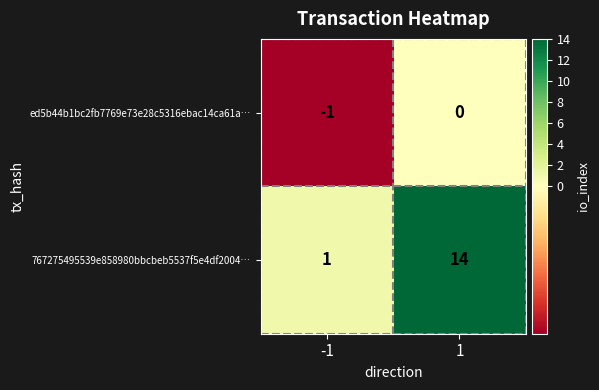

What is the spread (max minus min) of values at 1?

14